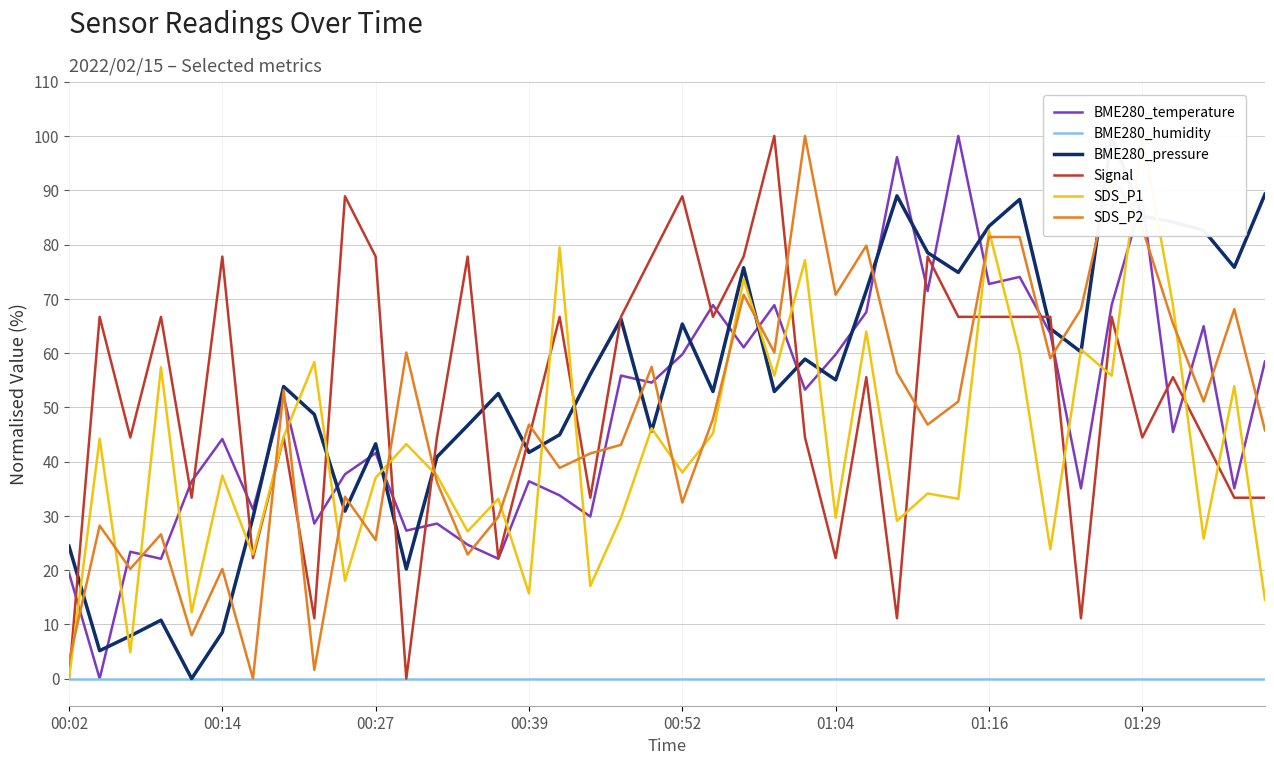

True or false: SDS_P2 has more than 2 points higher than both neighbors.

True